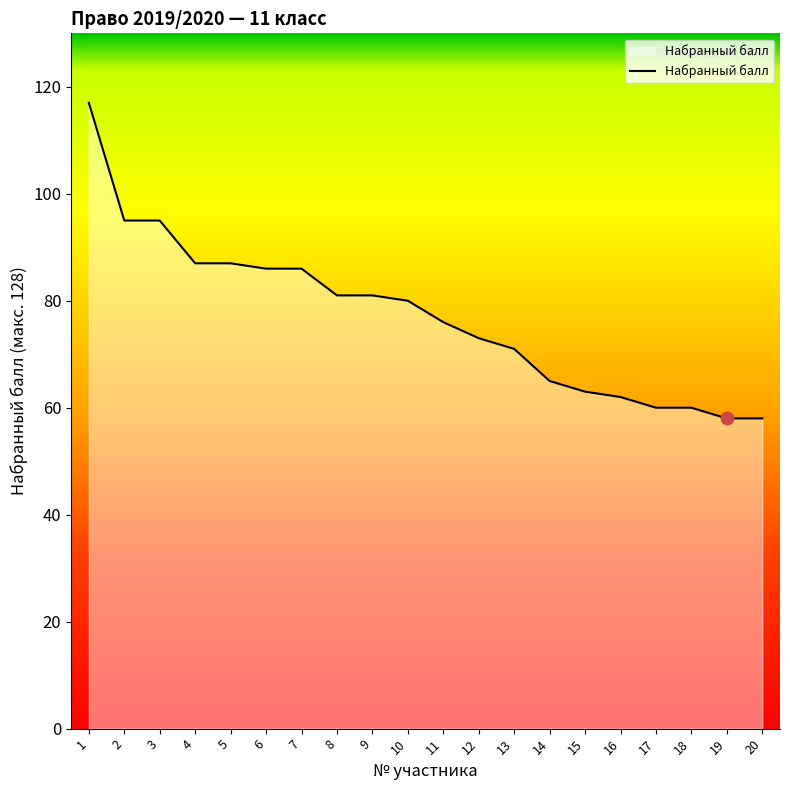

What is the change in value from 11 to 17?

-16